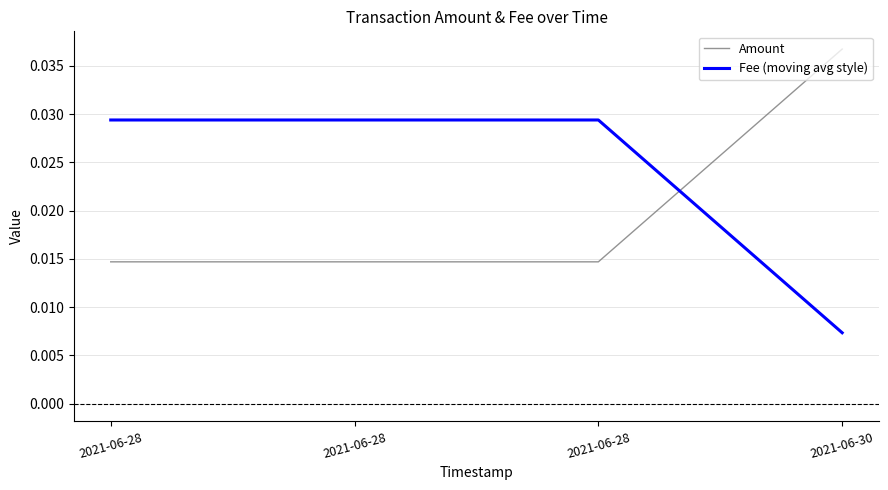

Is it true that Fee (moving avg style) equals 0.0 at 2021-06-28?

True